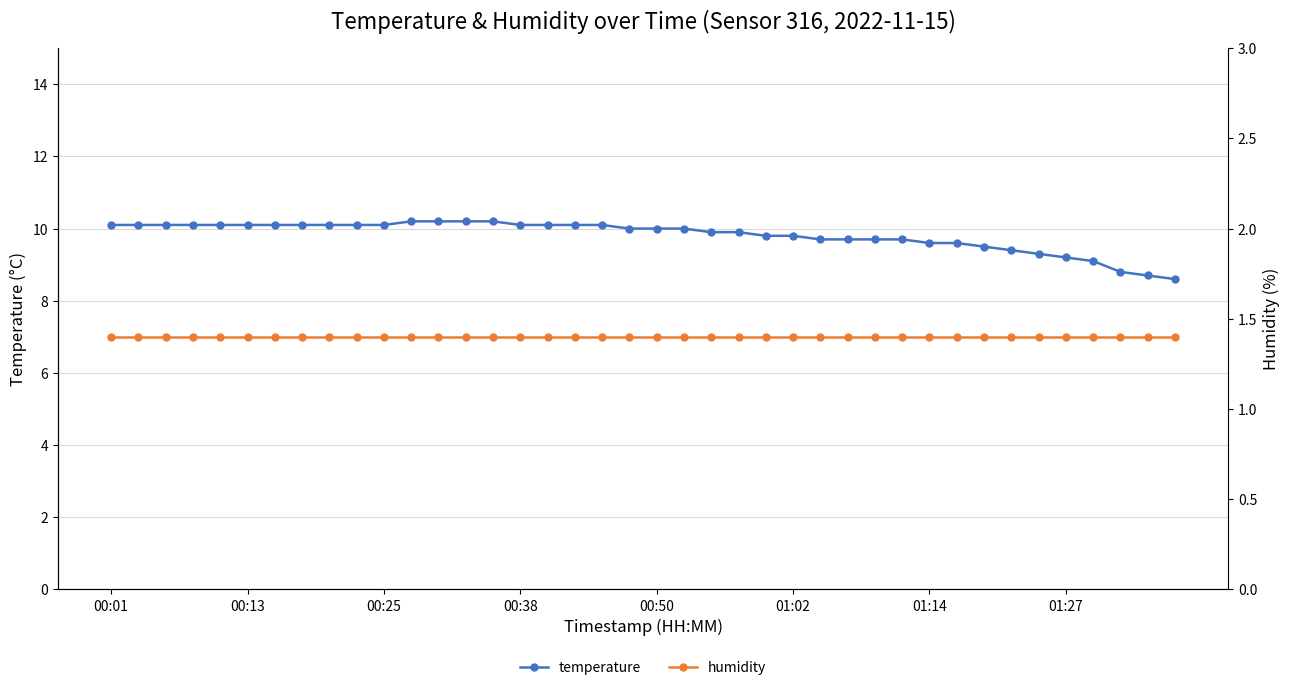

How many data points in temperature are above 10?

19